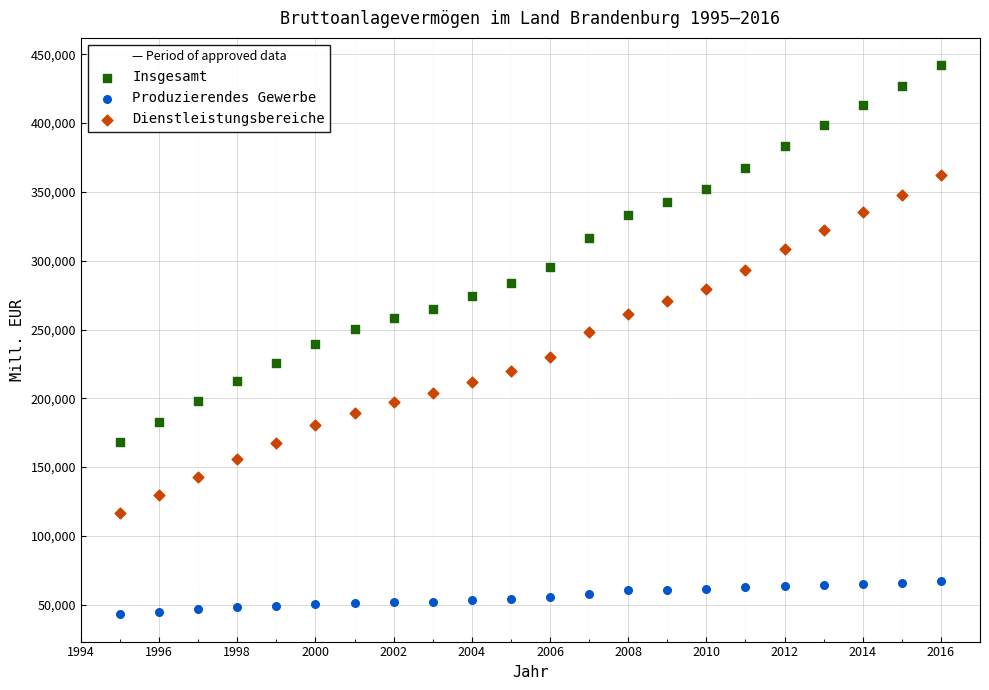

What are all the series names shown in the legend?

Insgesamt, Produzierendes Gewerbe, Dienstleistungsbereiche